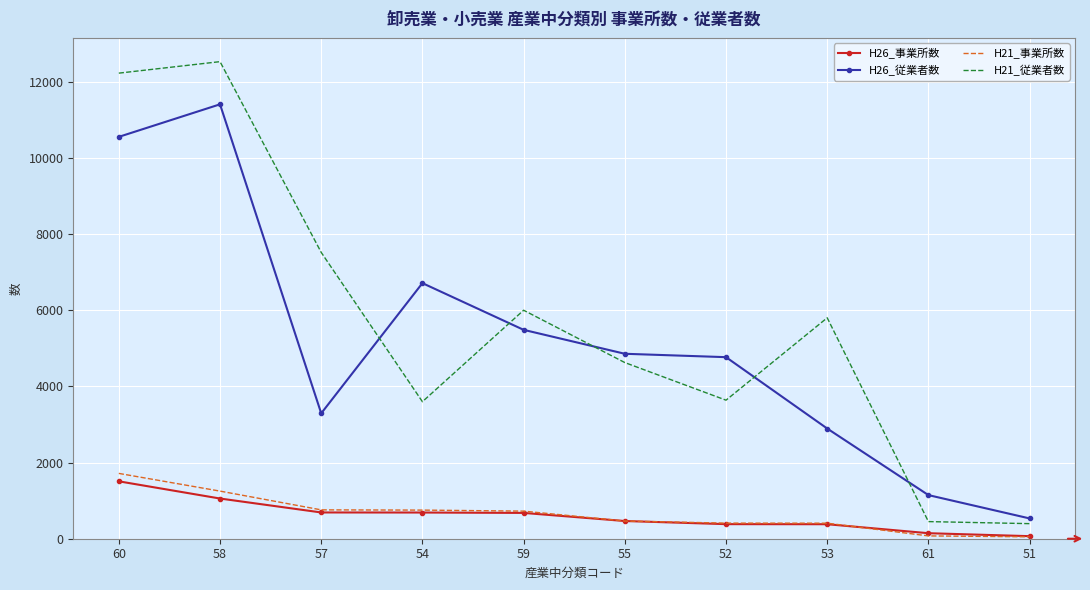

Where is H21_従業者数 nearest to the value 6465?

59